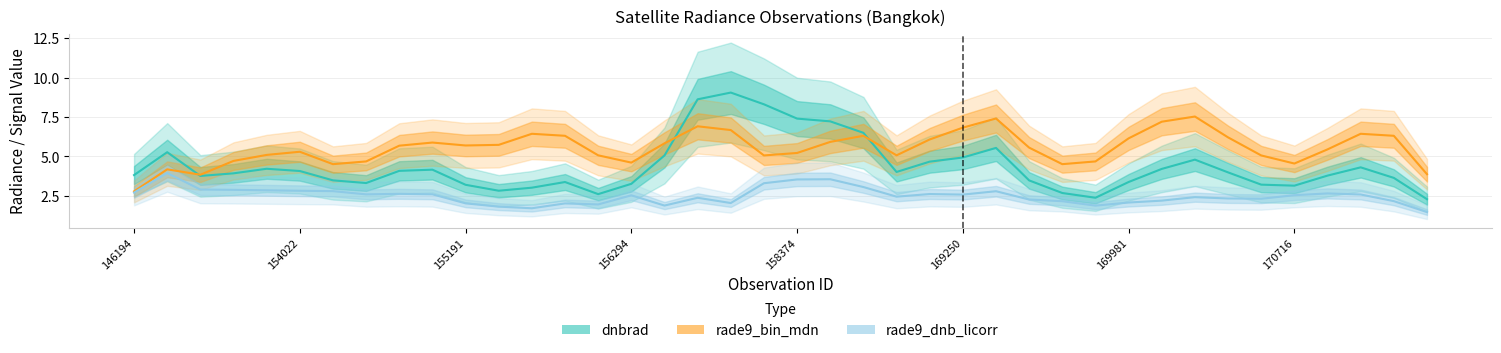

Which has a higher value, 35 or 26?

26